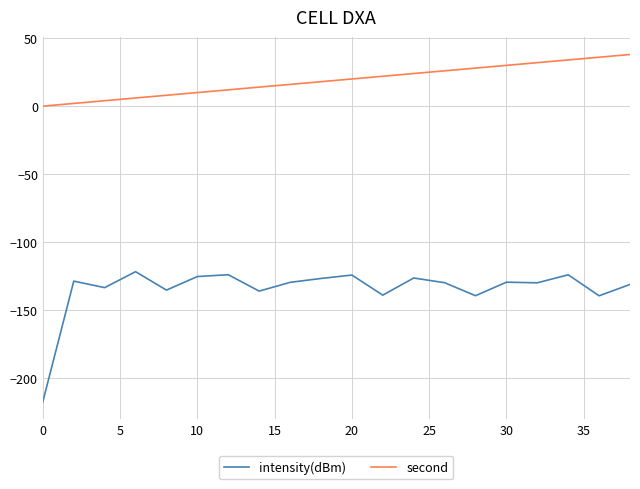

What is the greatest value displayed?

38.0